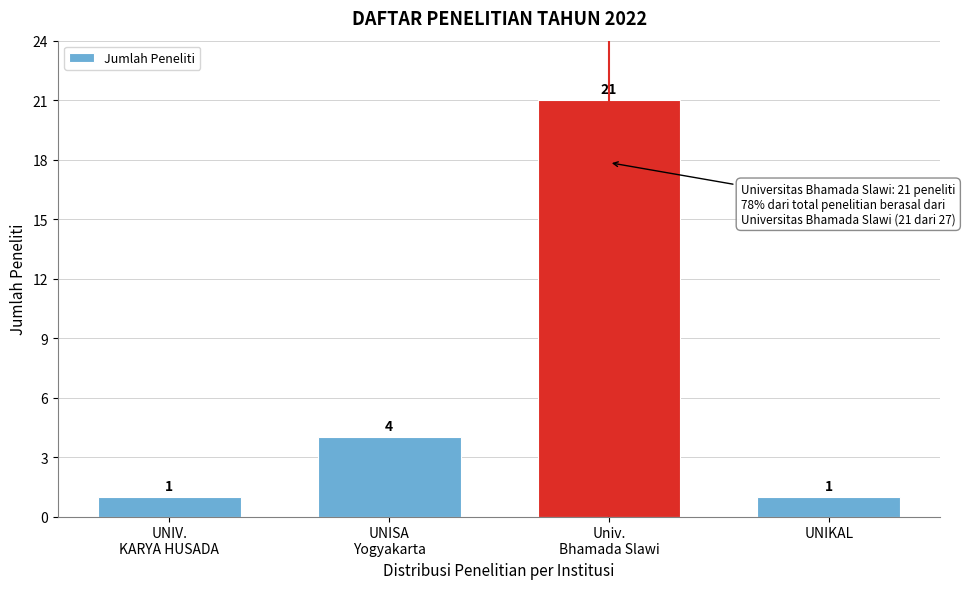

Reading left to right, list all the values displayed in this chart.

1	4	21	1